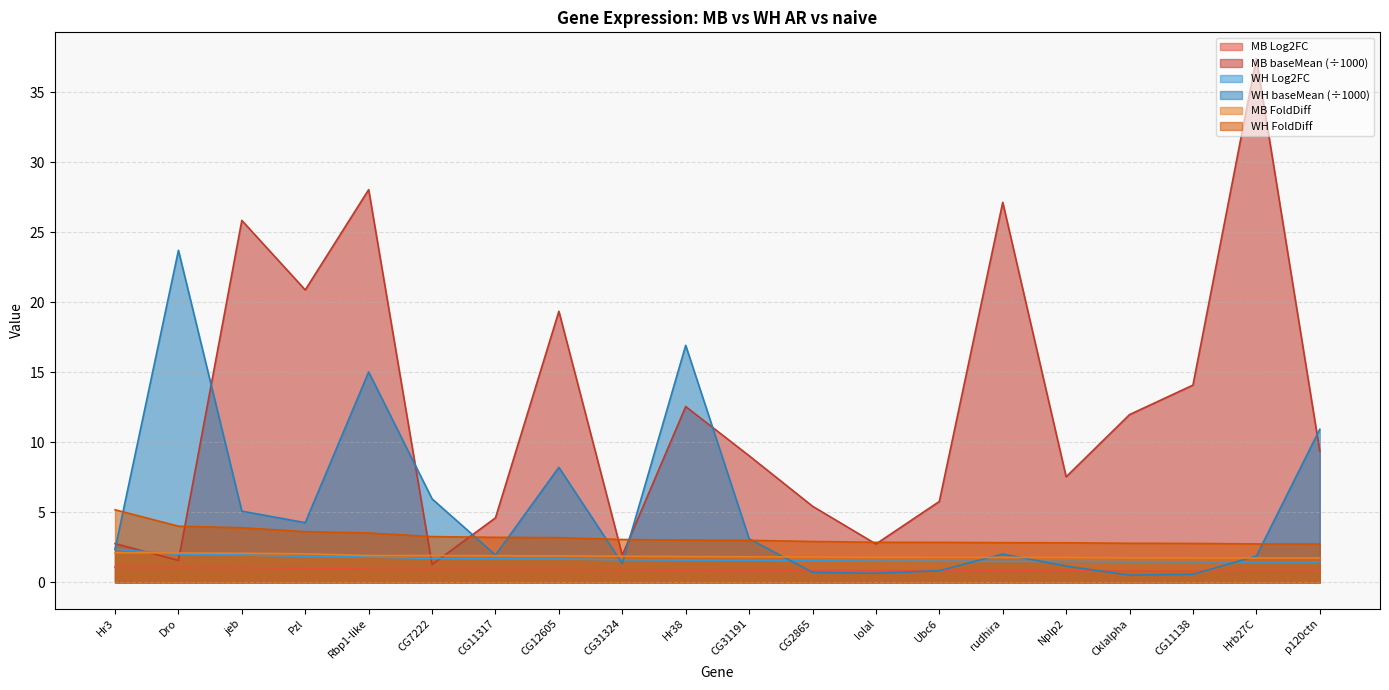

True or false: WH FoldDiff has a value of 2.8 at CG11138.

True